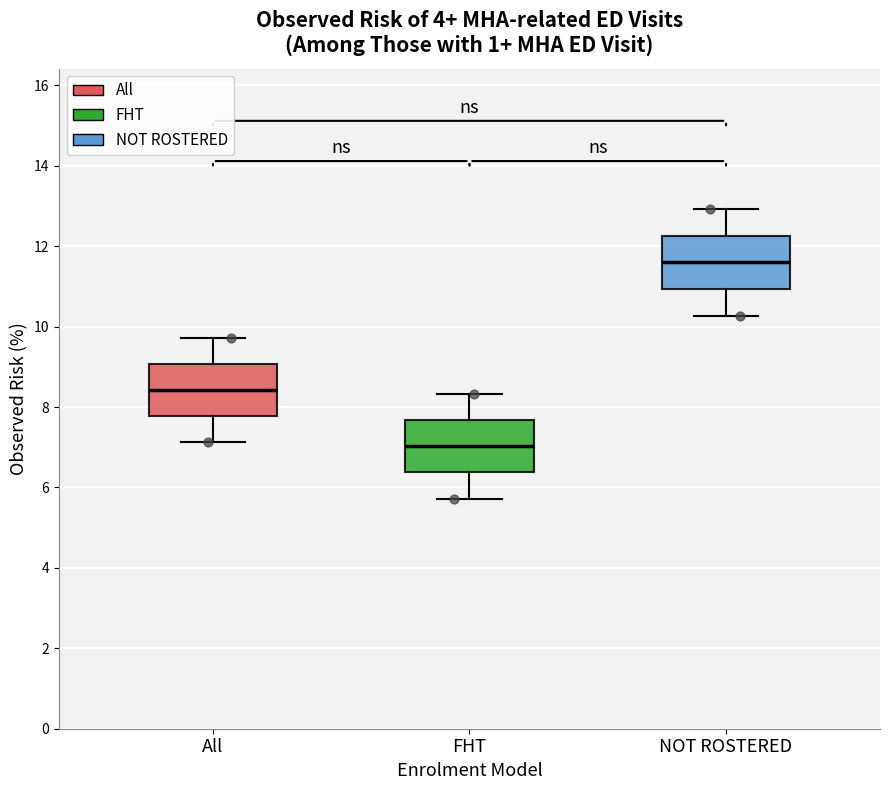

Which box has the lowest median line?

FHT